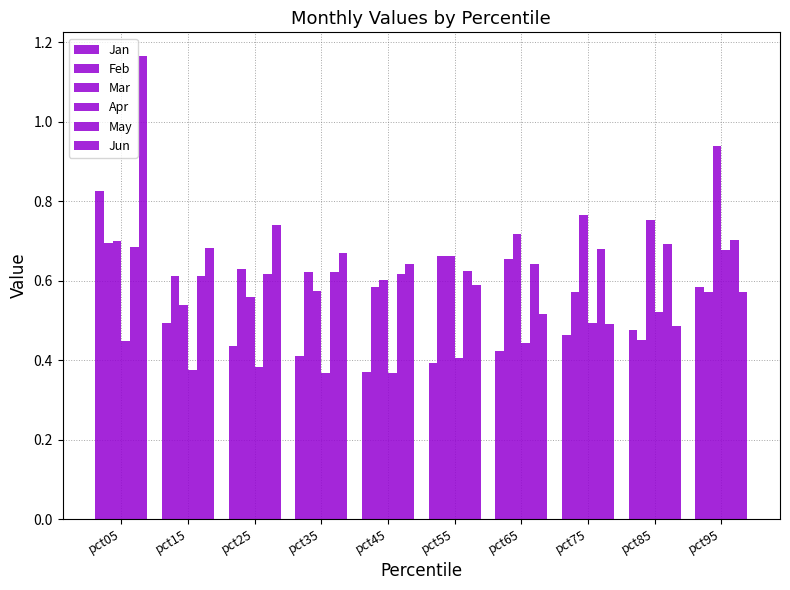

Where is May nearest to the value 0?

pct15